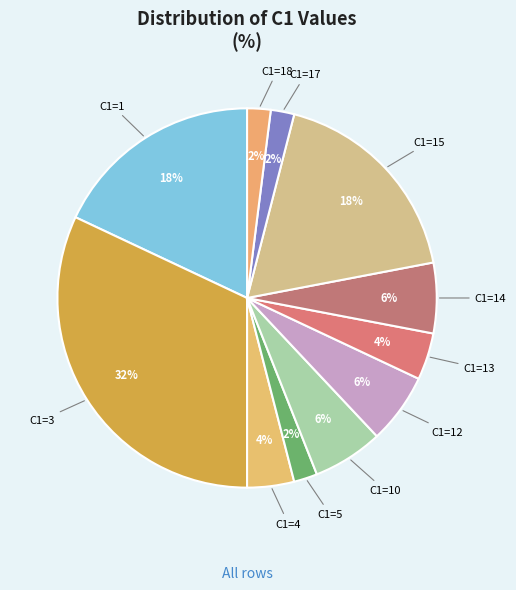

How many segments does this pie chart have?

11